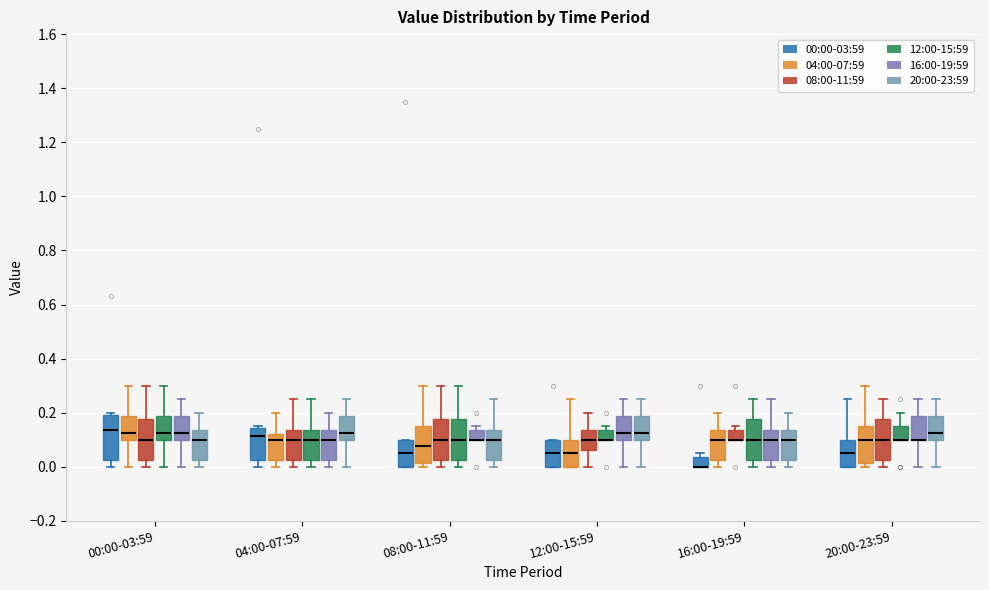

Reading left to right, read every box against the y-axis: the position of its median line, the range the box covers, and the ends of its whiskers. The values are not printed on the chart, so give them approximately, as read against the axis.

00:00-03:59 (00:00-03:59): median 0.14, box 0.02 to 0.20, whiskers 0.00 to 0.20 (just above the box's upper edge)
00:00-03:59 (04:00-07:59): median 0.12, box 0.10 to 0.18, whiskers 0.00 to 0.30
00:00-03:59 (08:00-11:59): median 0.10, box 0.02 to 0.18, whiskers 0.00 to 0.30
00:00-03:59 (12:00-15:59): median 0.12, box 0.10 to 0.18, whiskers 0.00 to 0.30
00:00-03:59 (16:00-19:59): median 0.12, box 0.10 to 0.18, whiskers 0.00 to 0.26
00:00-03:59 (20:00-23:59): median 0.10, box 0.02 to 0.14, whiskers 0.00 to 0.20
04:00-07:59 (00:00-03:59): median 0.12, box 0.02 to 0.14, whiskers 0.00 to 0.16
04:00-07:59 (04:00-07:59): median 0.10, box 0.02 to 0.12, whiskers 0.00 to 0.20
04:00-07:59 (08:00-11:59): median 0.10, box 0.02 to 0.14, whiskers 0.00 to 0.26
04:00-07:59 (12:00-15:59): median 0.10, box 0.02 to 0.14, whiskers 0.00 to 0.26
04:00-07:59 (16:00-19:59): median 0.10, box 0.02 to 0.14, whiskers 0.00 to 0.20
04:00-07:59 (20:00-23:59): median 0.12, box 0.10 to 0.18, whiskers 0.00 to 0.26
08:00-11:59 (00:00-03:59): median 0.06, box 0.00 to 0.10, whiskers 0.00 to 0.10
08:00-11:59 (04:00-07:59): median 0.08, box 0.02 to 0.16, whiskers 0.00 to 0.30
08:00-11:59 (08:00-11:59): median 0.10, box 0.02 to 0.18, whiskers 0.00 to 0.30
08:00-11:59 (12:00-15:59): median 0.10, box 0.02 to 0.18, whiskers 0.00 to 0.30
08:00-11:59 (16:00-19:59): median 0.10 (drawn on the box's lower edge), box 0.10 to 0.14, whiskers 0.10 to 0.16
08:00-11:59 (20:00-23:59): median 0.10, box 0.02 to 0.14, whiskers 0.00 to 0.26
12:00-15:59 (00:00-03:59): median 0.06, box 0.00 to 0.10, whiskers 0.00 to 0.10
12:00-15:59 (04:00-07:59): median 0.06, box 0.00 to 0.10, whiskers 0.00 to 0.26
12:00-15:59 (08:00-11:59): median 0.10, box 0.06 to 0.14, whiskers 0.00 to 0.20
12:00-15:59 (12:00-15:59): median 0.10 (drawn on the box's lower edge), box 0.10 to 0.14, whiskers 0.10 to 0.16
12:00-15:59 (16:00-19:59): median 0.12, box 0.10 to 0.18, whiskers 0.00 to 0.26
12:00-15:59 (20:00-23:59): median 0.12, box 0.10 to 0.18, whiskers 0.00 to 0.26
16:00-19:59 (00:00-03:59): median 0.00 (drawn on the box's lower edge), box 0.00 to 0.04, whiskers 0.00 to 0.06
16:00-19:59 (04:00-07:59): median 0.10, box 0.02 to 0.14, whiskers 0.00 to 0.20
16:00-19:59 (08:00-11:59): median 0.10 (drawn on the box's lower edge), box 0.10 to 0.14, whiskers 0.10 to 0.16
16:00-19:59 (12:00-15:59): median 0.10, box 0.02 to 0.18, whiskers 0.00 to 0.26
16:00-19:59 (16:00-19:59): median 0.10, box 0.02 to 0.14, whiskers 0.00 to 0.26
16:00-19:59 (20:00-23:59): median 0.10, box 0.02 to 0.14, whiskers 0.00 to 0.20
20:00-23:59 (00:00-03:59): median 0.06, box 0.00 to 0.10, whiskers 0.00 to 0.26
20:00-23:59 (04:00-07:59): median 0.10, box 0.02 to 0.16, whiskers 0.00 to 0.30
20:00-23:59 (08:00-11:59): median 0.10, box 0.02 to 0.18, whiskers 0.00 to 0.26
20:00-23:59 (12:00-15:59): median 0.10 (drawn on the box's lower edge), box 0.10 to 0.16, whiskers 0.10 to 0.20
20:00-23:59 (16:00-19:59): median 0.10 (drawn on the box's lower edge), box 0.10 to 0.18, whiskers 0.00 to 0.26
20:00-23:59 (20:00-23:59): median 0.12, box 0.10 to 0.18, whiskers 0.00 to 0.26